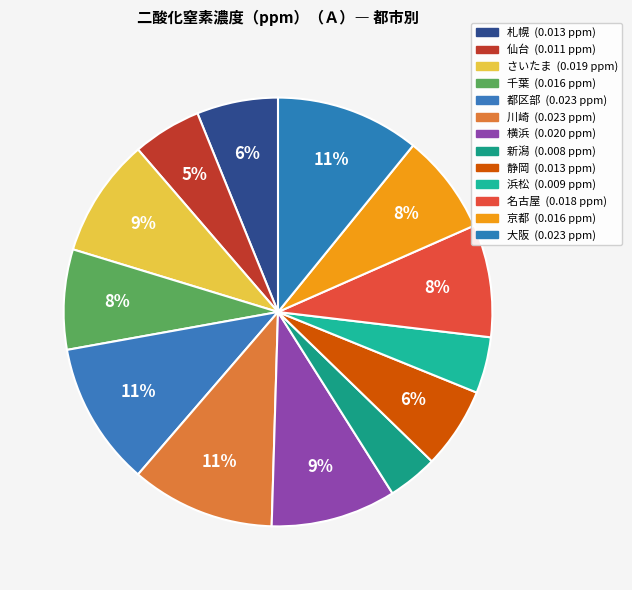

How many slices are in this pie chart?

13